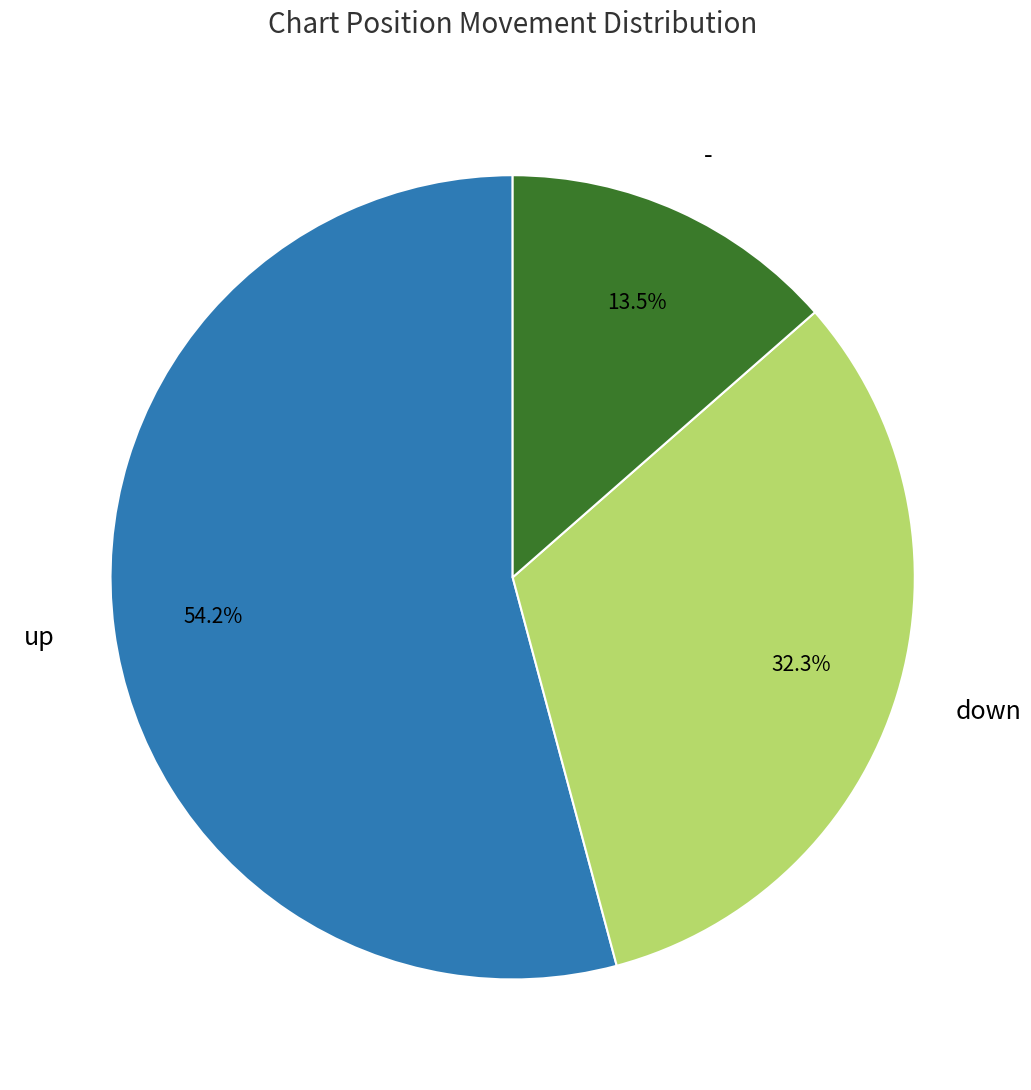

How many slices are in this pie chart?

3